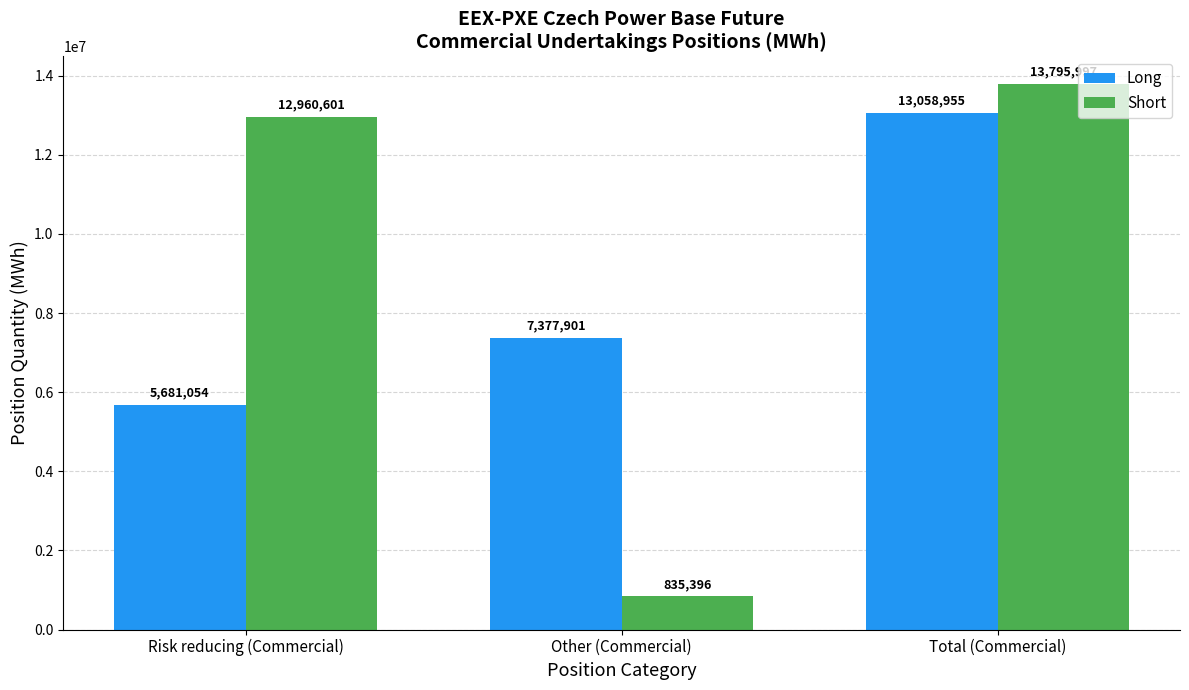

Which label corresponds to the largest value in the chart?

Total (Commercial)